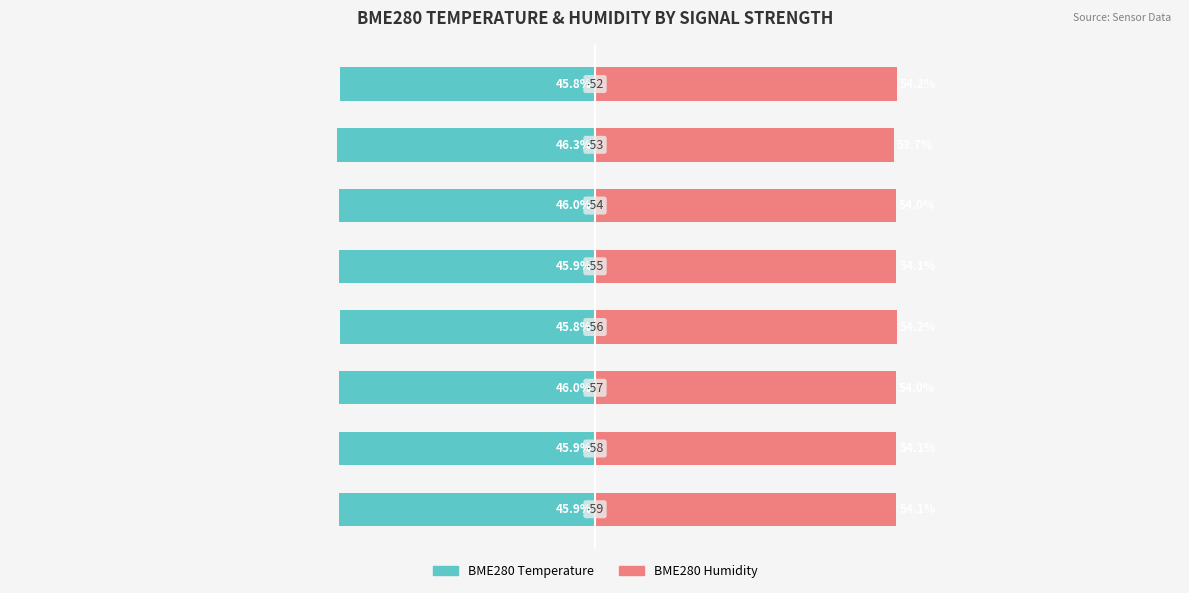

Rank the series by their maximum value, from highest to lowest.

BME280 Humidity, BME280 Temperature